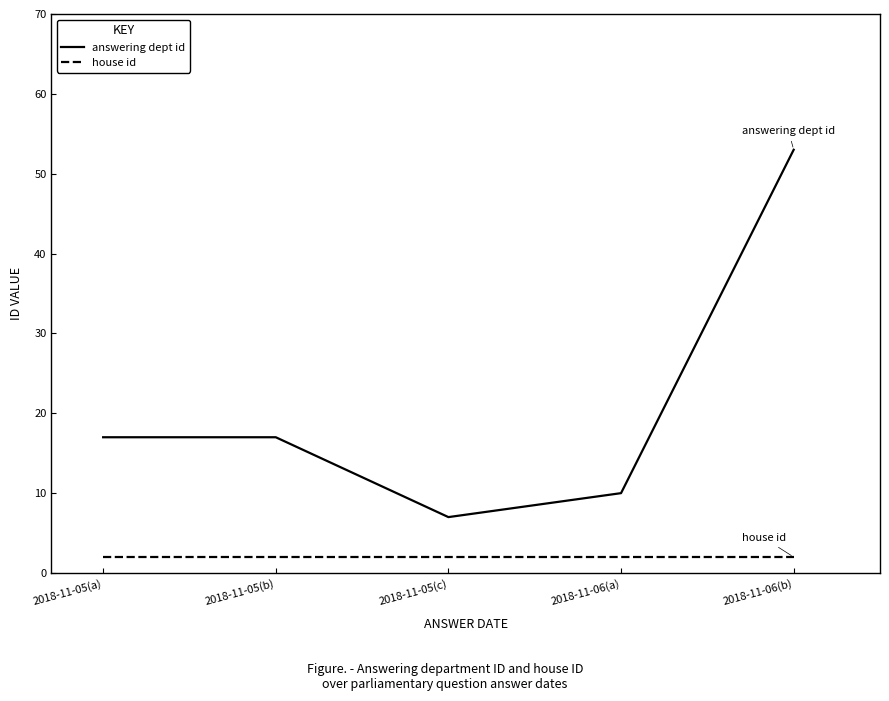

Rank the series at 2018-11-05(b) from lowest to highest value.

house id, answering dept id